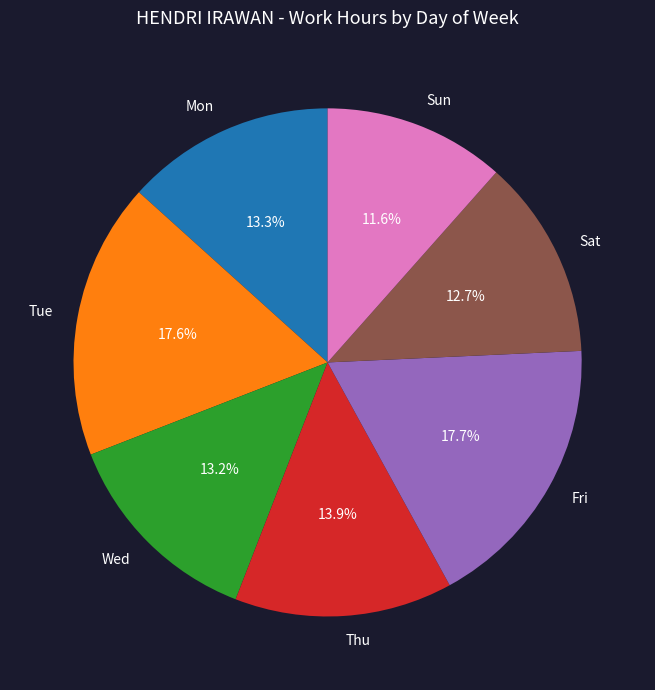

How much of the chart is everything except Wed?

86.8%